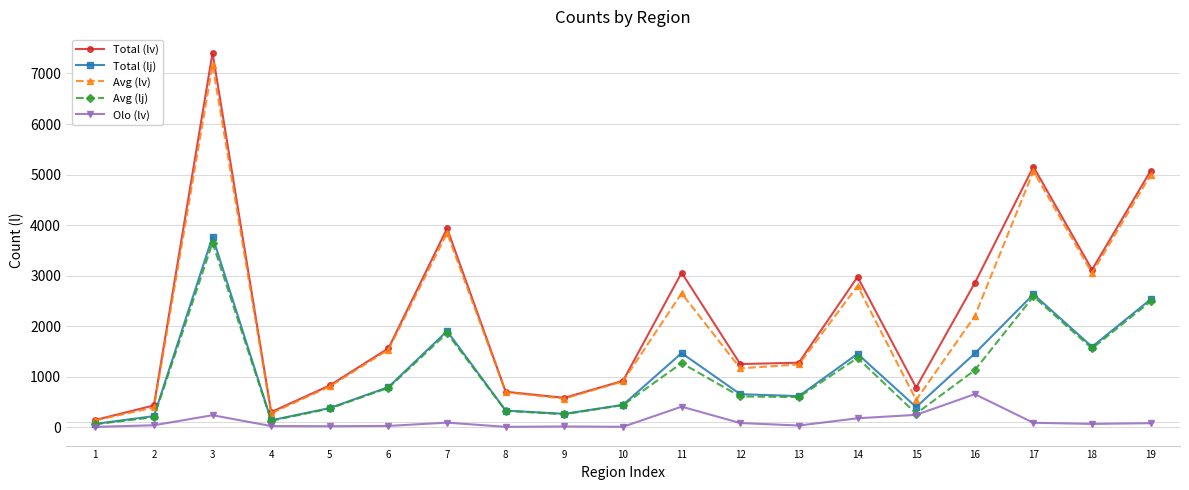

At which category is the sum across all series the highest?

3